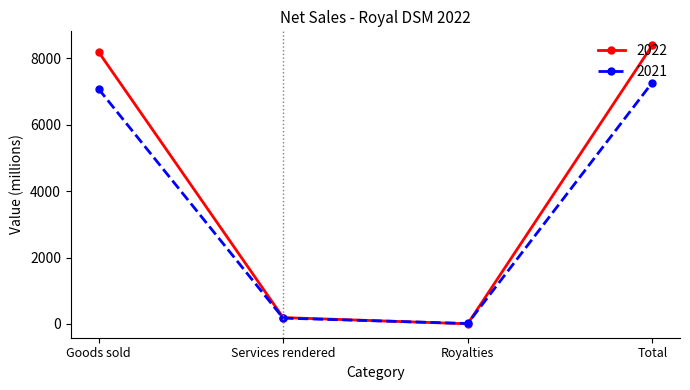

Which series ends up on top after the final intersection of 2022 and 2021?

2022